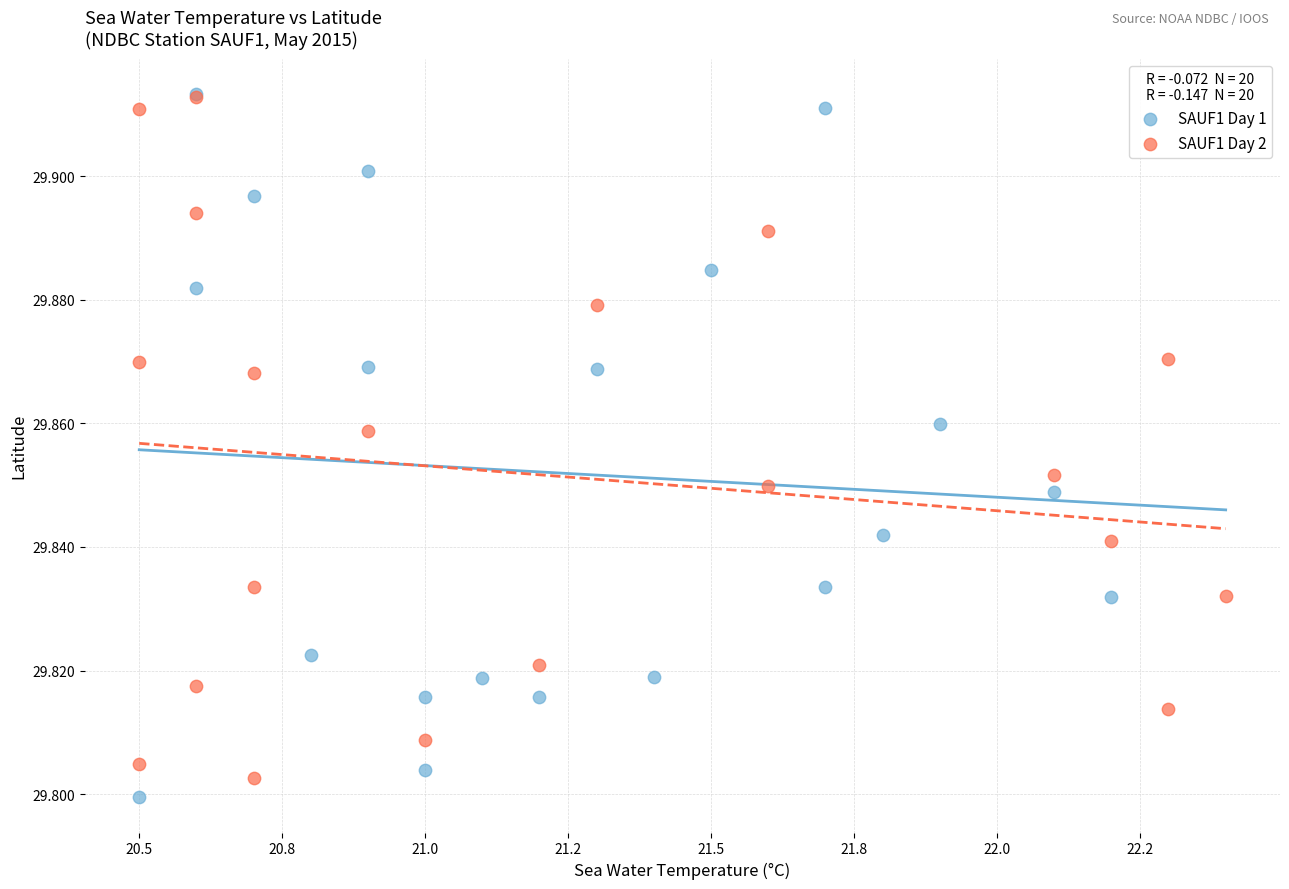

What are all the series names shown in the legend?

SAUF1 Day 1, SAUF1 Day 2